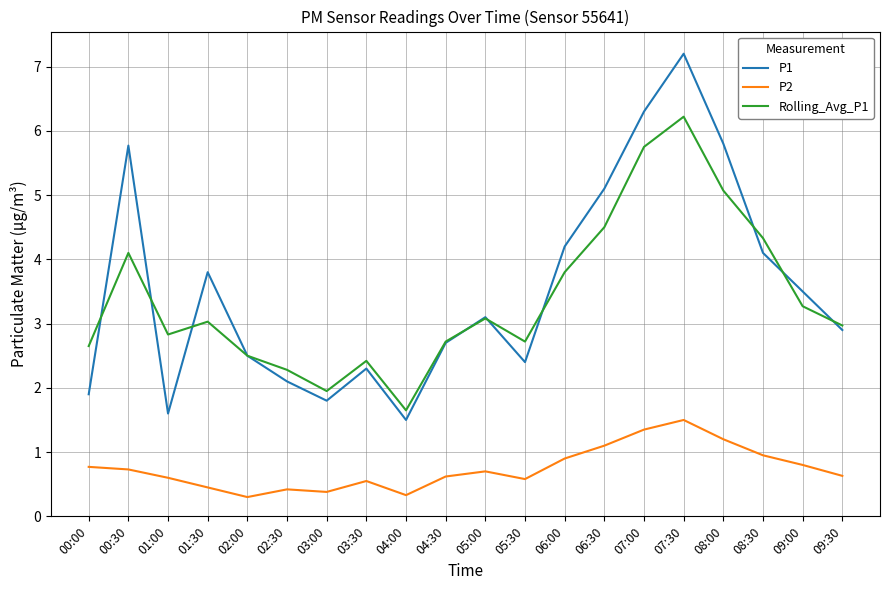

At which category does the chart reach its peak across all series?

07:30